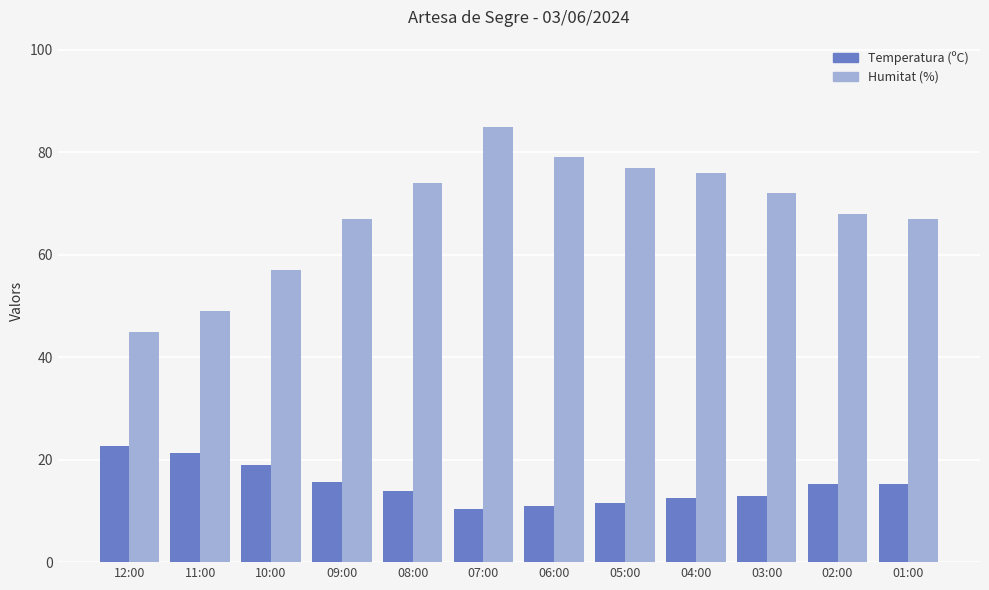

Is it true that Temperatura (ºC) equals 22.6 at 12:00?

True